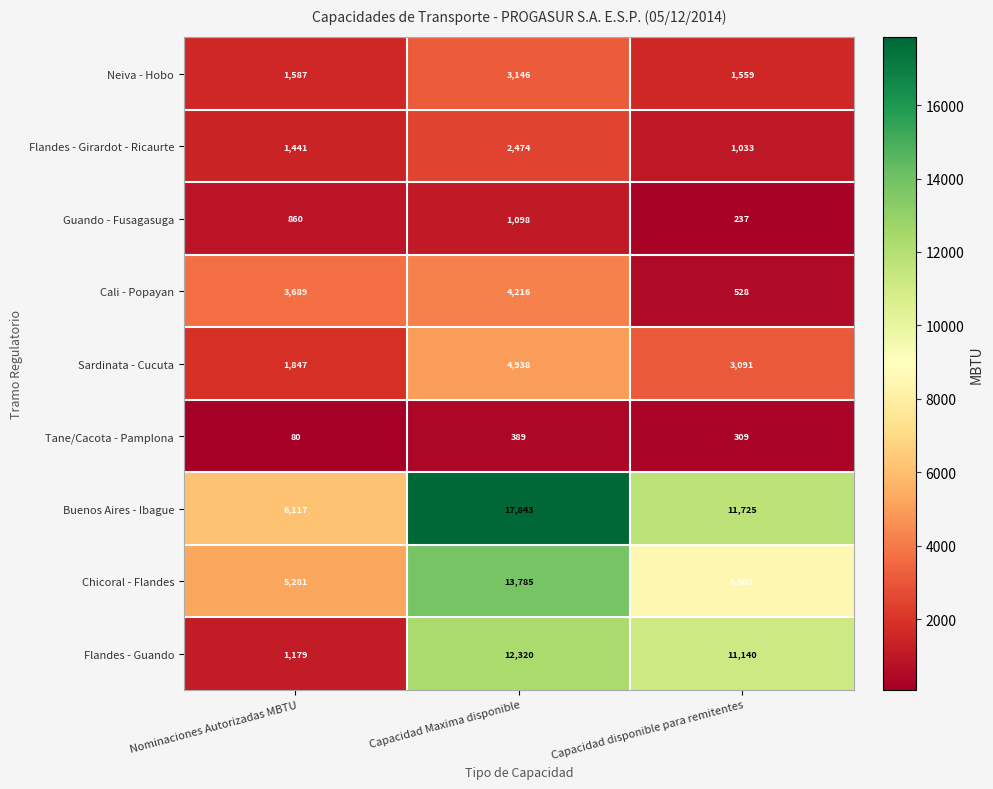

Reading left to right, transcribe all the data shown in this chart.

Neiva - Hobo: Nominaciones Autorizadas MBTU=1587	Capacidad Maxima disponible=3146	Capacidad disponible para remitentes=1559
Flandes - Girardot - Ricaurte: Nominaciones Autorizadas MBTU=1441	Capacidad Maxima disponible=2474	Capacidad disponible para remitentes=1033
Guando - Fusagasuga: Nominaciones Autorizadas MBTU=860	Capacidad Maxima disponible=1098	Capacidad disponible para remitentes=237
Cali - Popayan: Nominaciones Autorizadas MBTU=3689	Capacidad Maxima disponible=4216	Capacidad disponible para remitentes=528
Sardinata - Cucuta: Nominaciones Autorizadas MBTU=1847	Capacidad Maxima disponible=4938	Capacidad disponible para remitentes=3091
Tane/Cacota - Pamplona: Nominaciones Autorizadas MBTU=80	Capacidad Maxima disponible=389	Capacidad disponible para remitentes=309
Buenos Aires - Ibague: Nominaciones Autorizadas MBTU=6117	Capacidad Maxima disponible=17843	Capacidad disponible para remitentes=11725
Chicoral - Flandes: Nominaciones Autorizadas MBTU=5281	Capacidad Maxima disponible=13785	Capacidad disponible para remitentes=8503
Flandes - Guando: Nominaciones Autorizadas MBTU=1179	Capacidad Maxima disponible=12320	Capacidad disponible para remitentes=11140